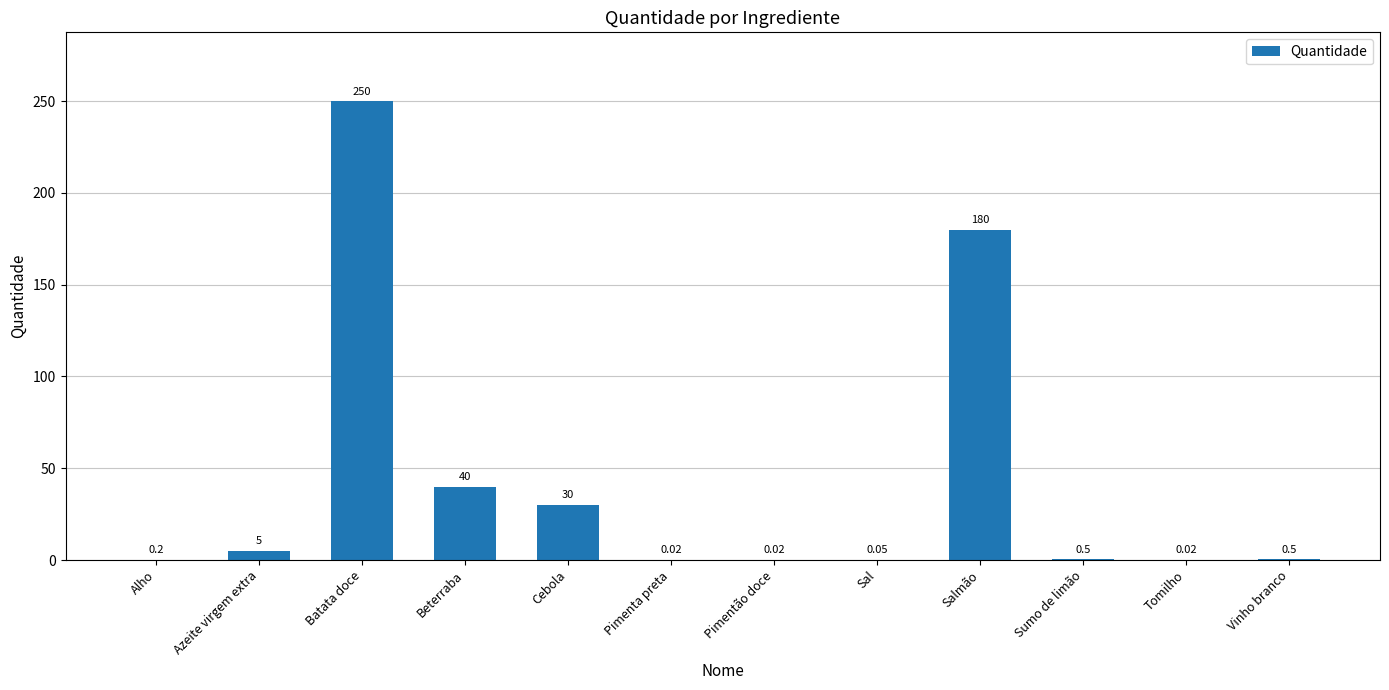

At which label is the value closest to 125?

Salmão